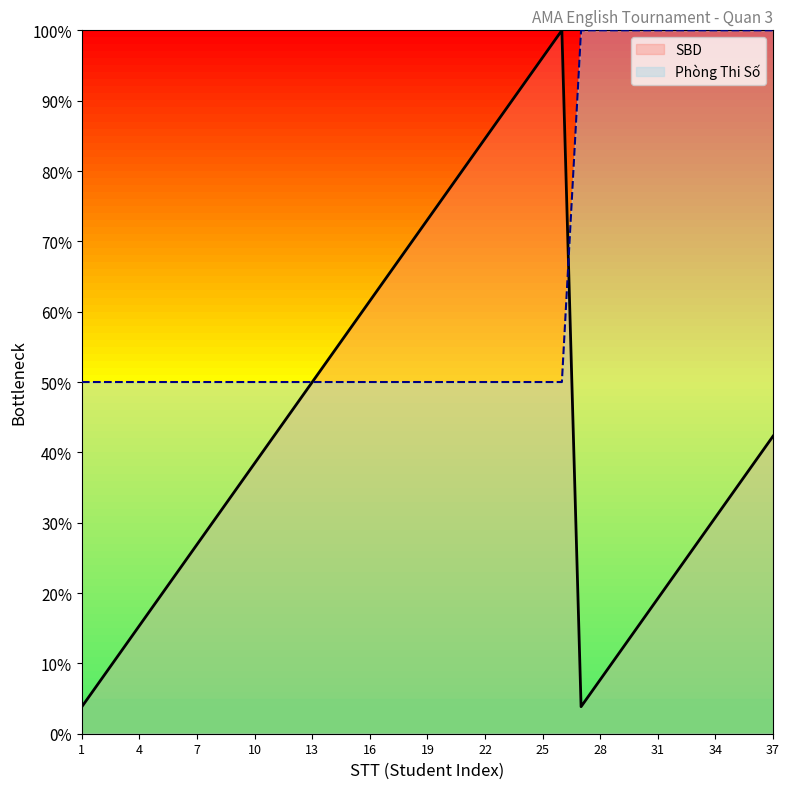

In SBD, how many points are higher than both neighbors (excluding endpoints)?

1